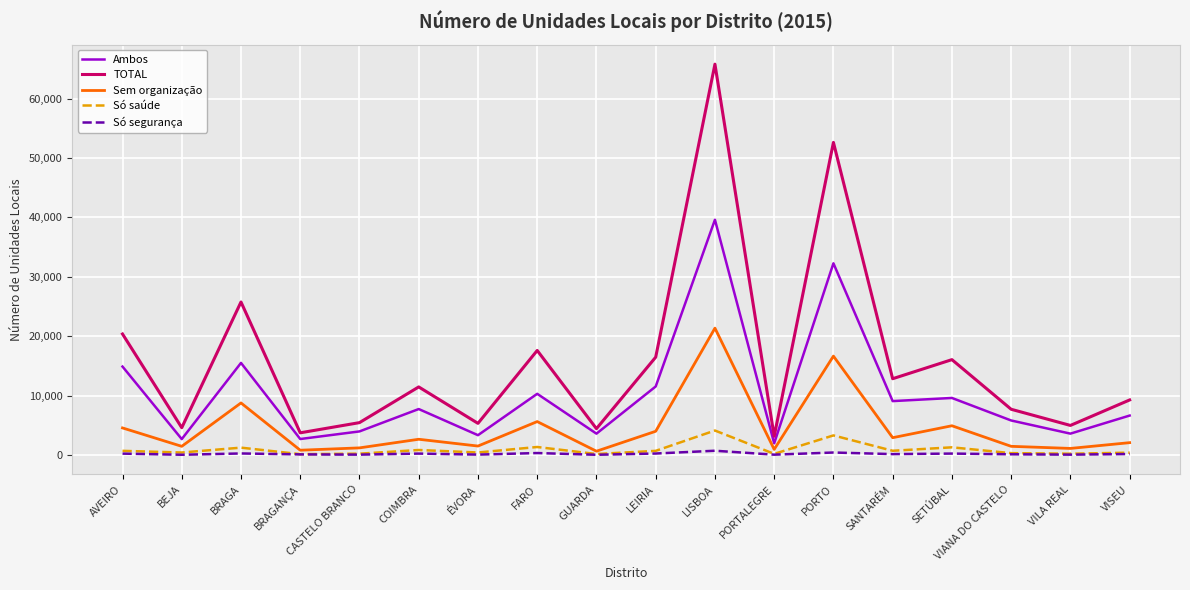

Where is the first local maximum for Sem organização?

BRAGA